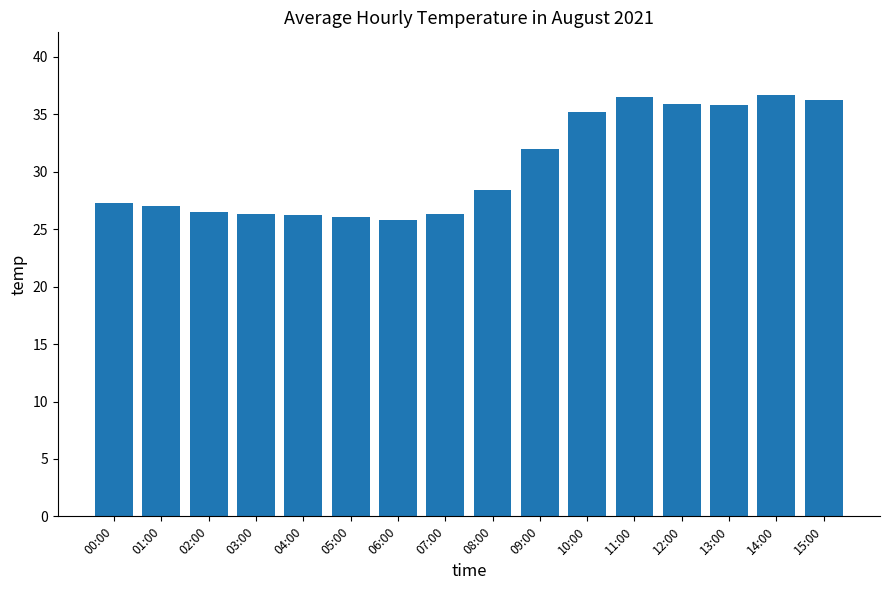

Approximately how many times larger is the value at 06:00 compared to 09:00?

0.8